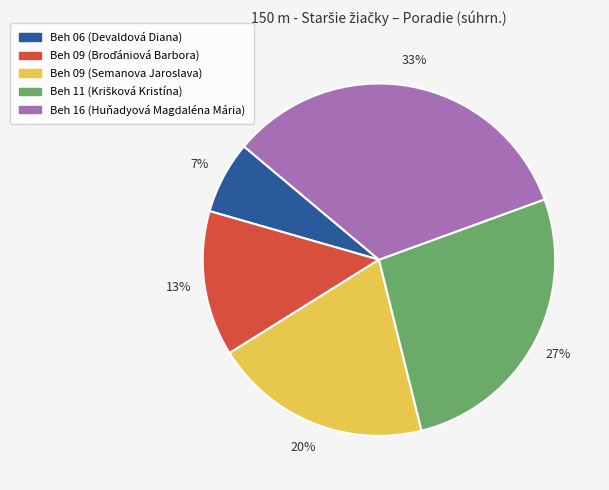

To the nearest percent, what is the average slice percentage?

20%